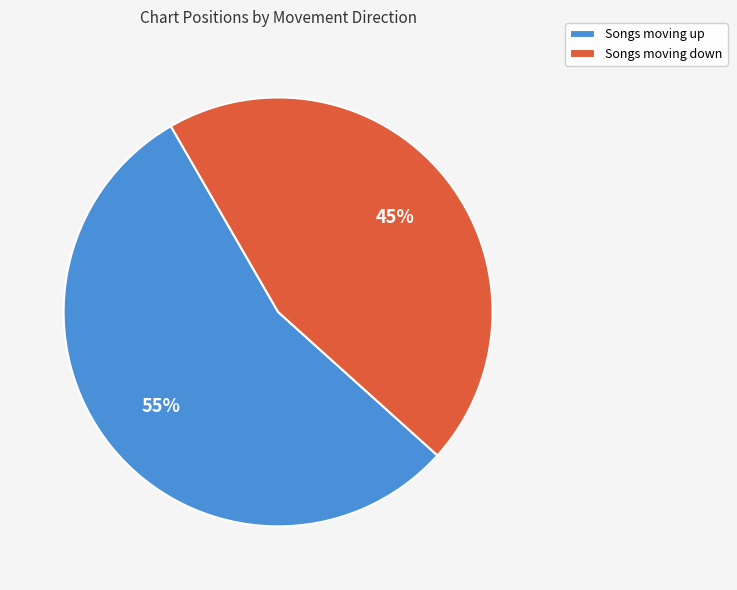

Rank the categories by value from lowest to highest.

Songs moving down, Songs moving up